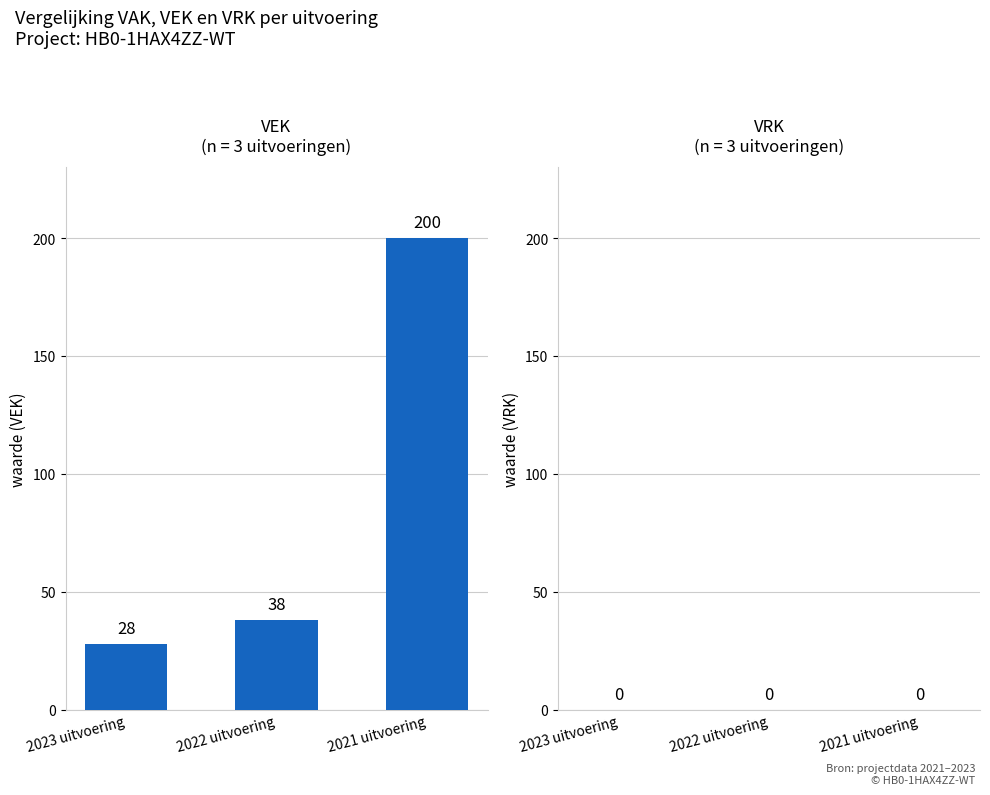

Rank the categories by value from lowest to highest.

2023 uitvoering, 2022 uitvoering, 2021 uitvoering